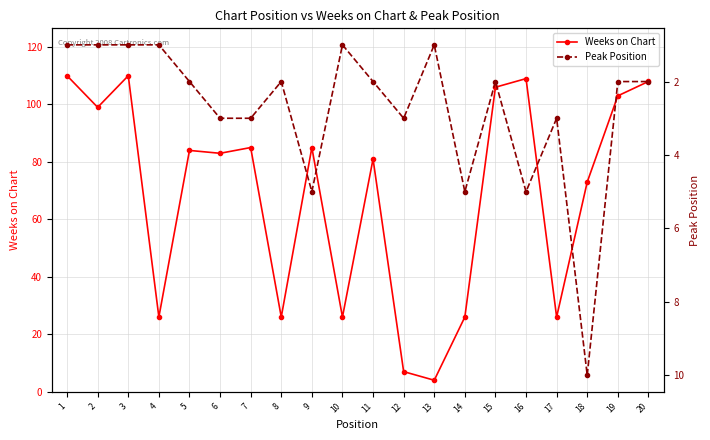

In Weeks on Chart, how many points are lower than both neighbors (excluding endpoints)?

7